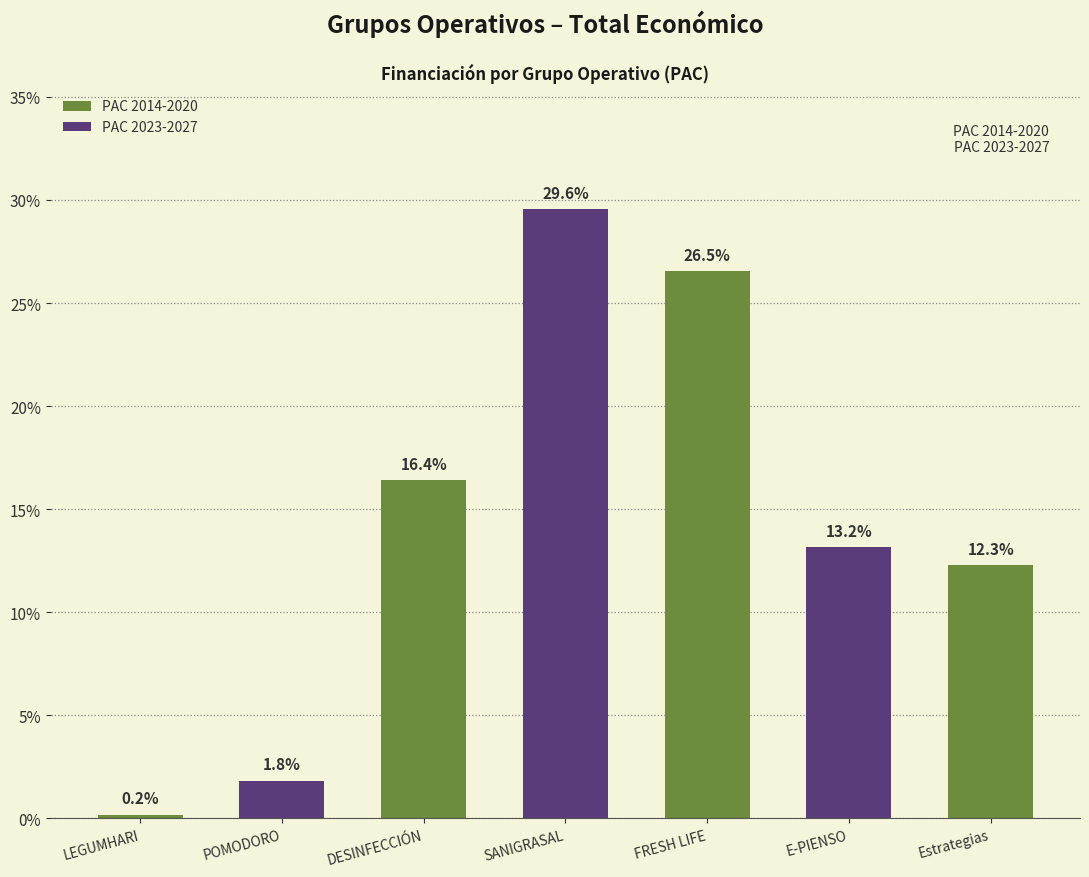

What position from the left is DESINFECCIÓN?

3